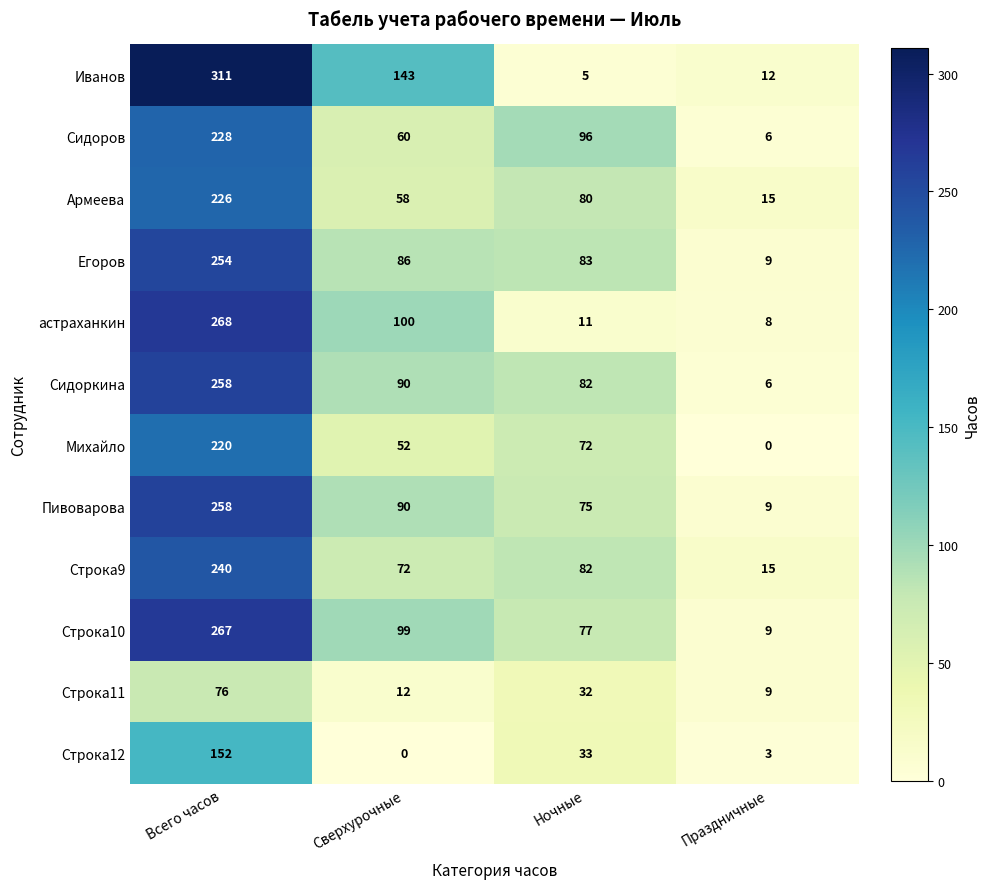

Which series changed the most between Всего часов and Праздничные?

Иванов